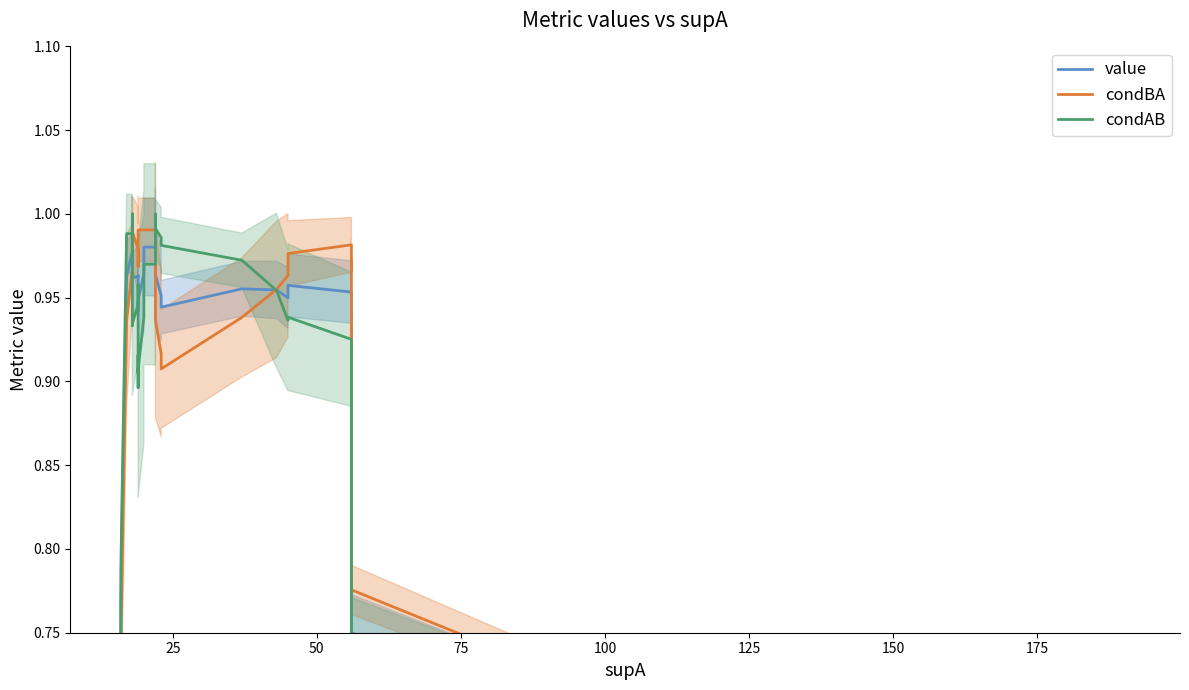

What is the sum of all value values?

37.3